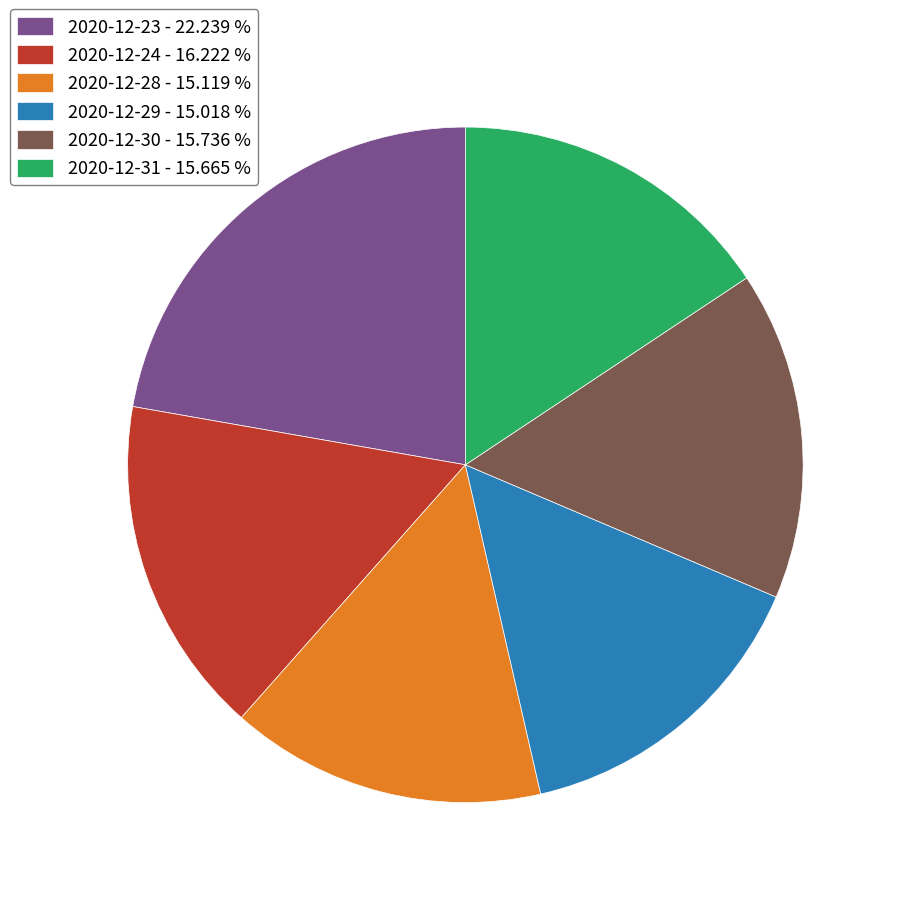

Does 2020-12-30 account for over 50% of the chart?

No